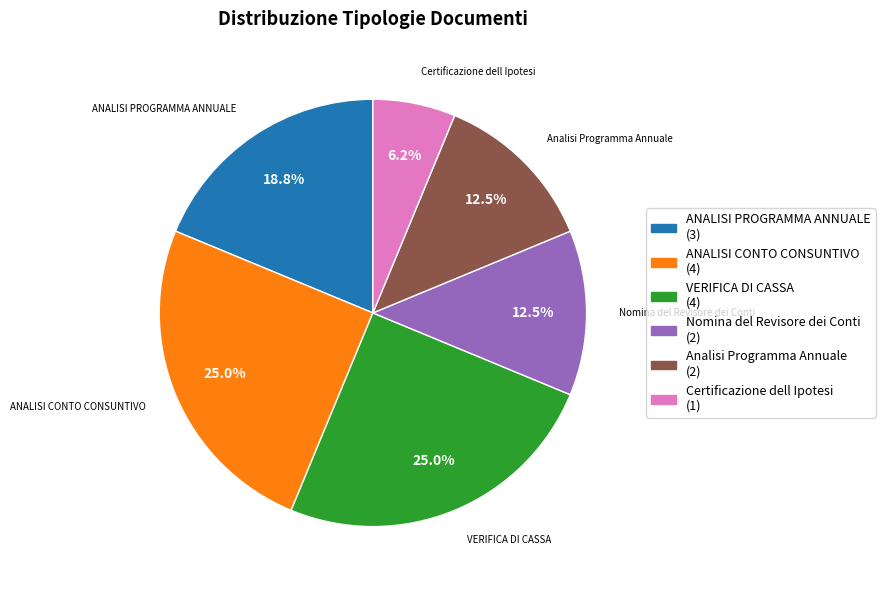

Is there any slice that represents more than half of the pie?

No